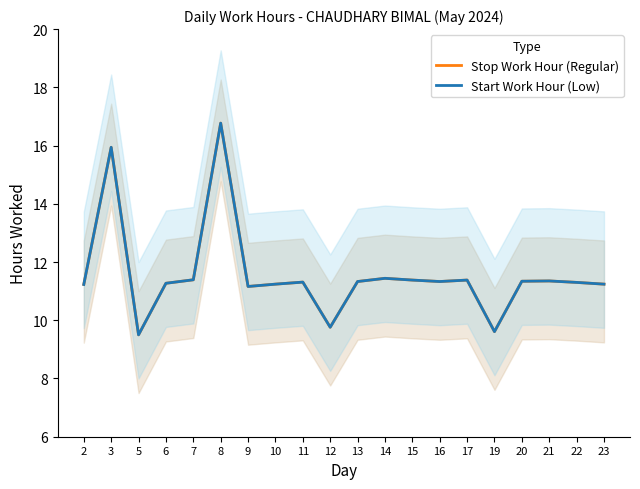

What is the difference between the second highest and minimum values in the Start Work Hour (Low) series?

6.4